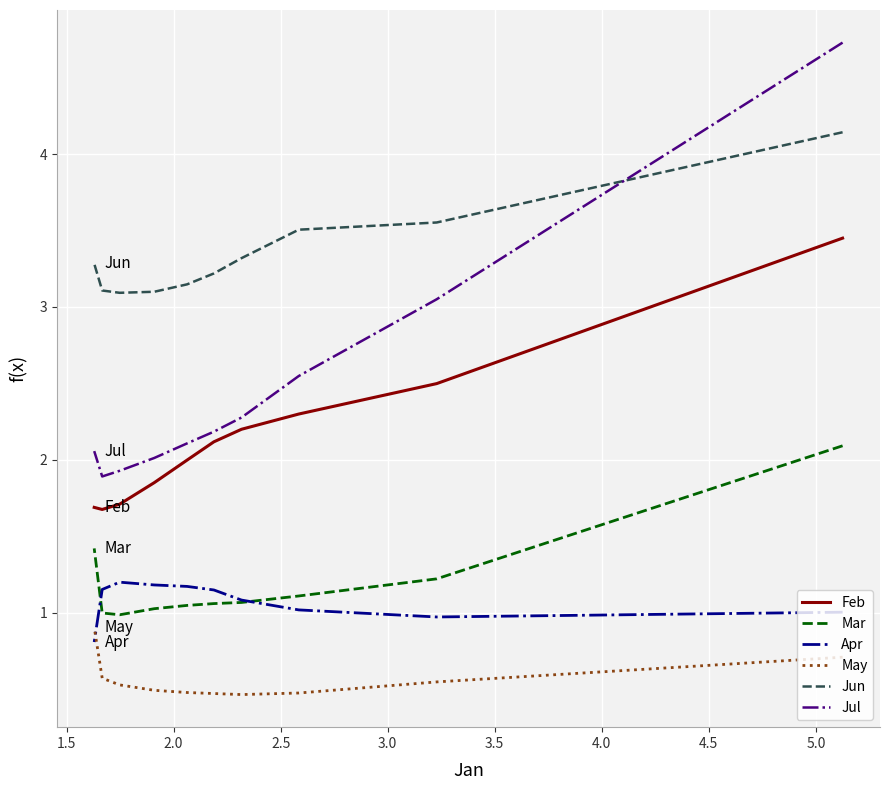

How many data points in Feb are above 2?

5